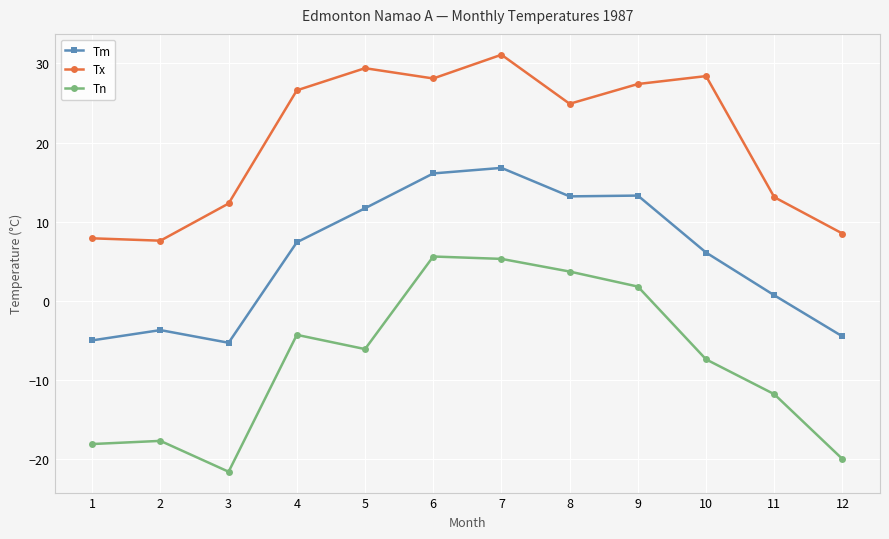

At which label does Tx first exceed 26?

4